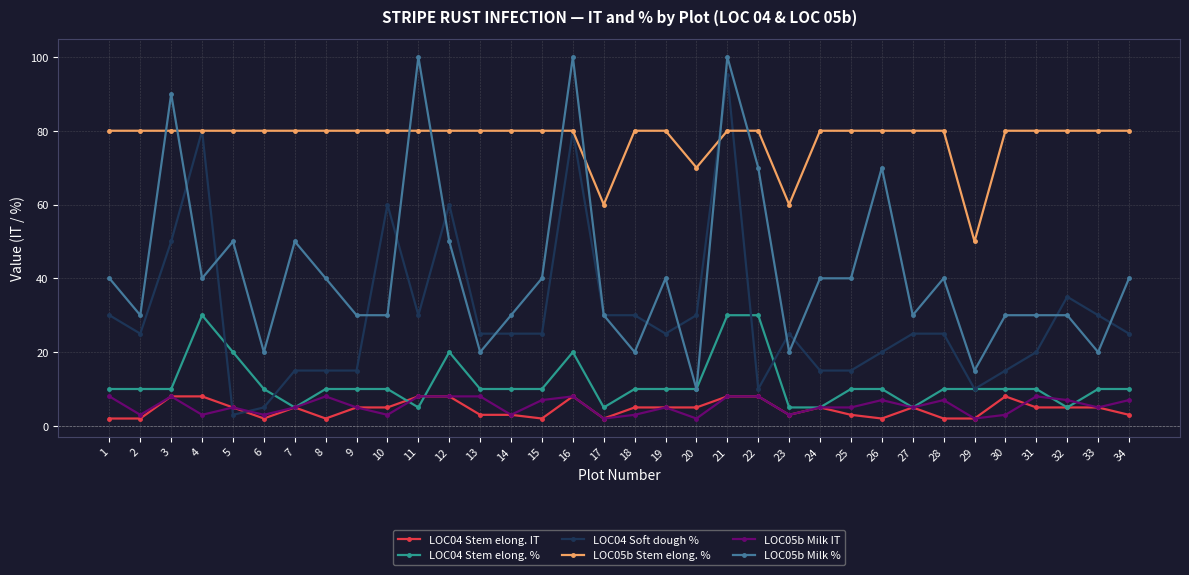

What is the greatest value displayed?

100